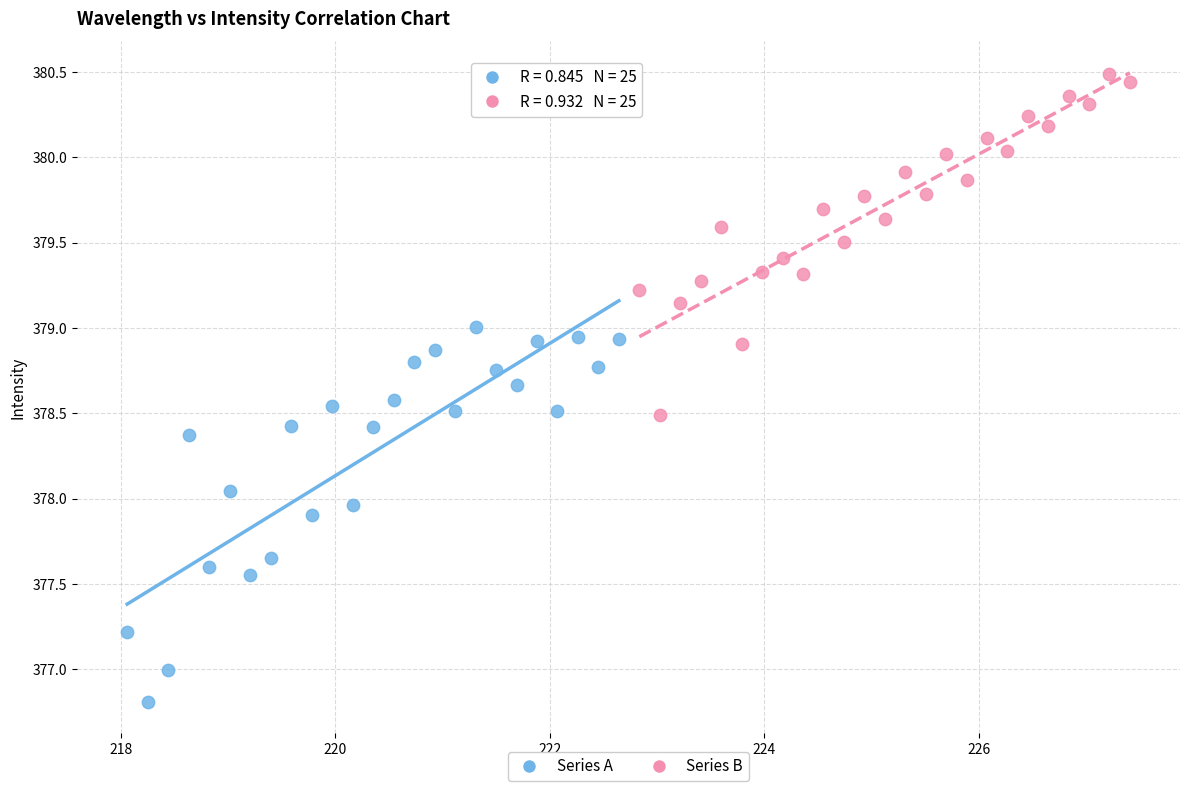

Which series contains the lowest Y value?

Series A